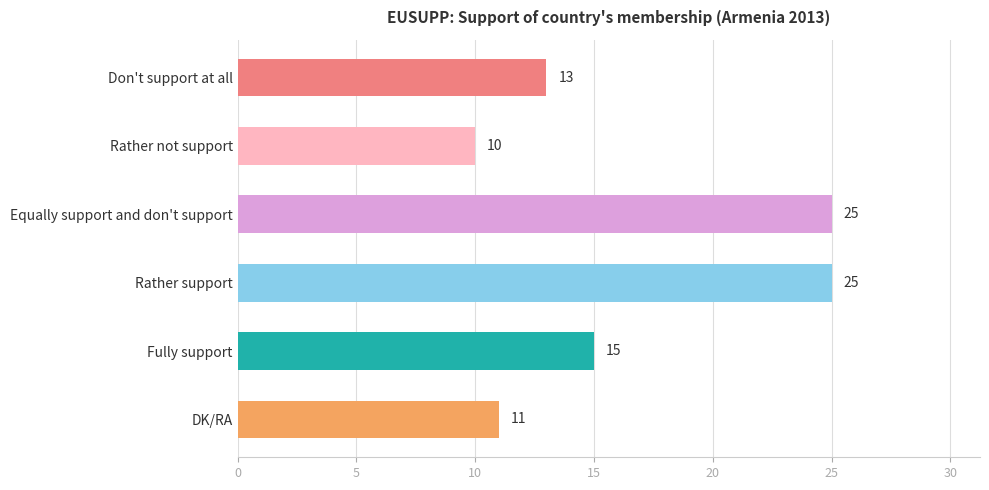

Which category has the lowest value across all series?

Rather not support